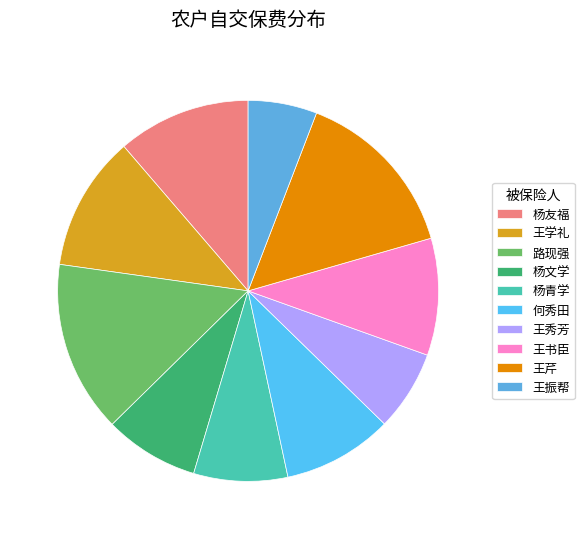

Is 杨友福 the majority of the pie?

No